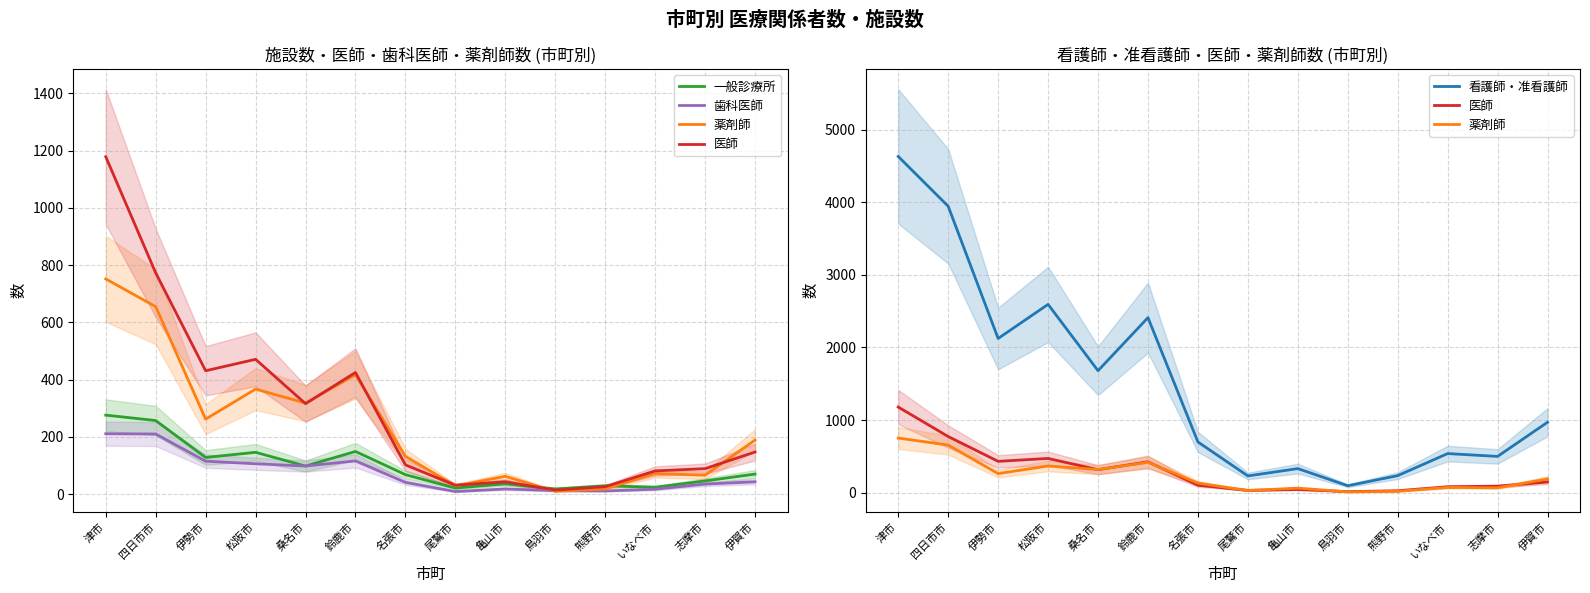

Is this an area chart (filled region under the line)?

No